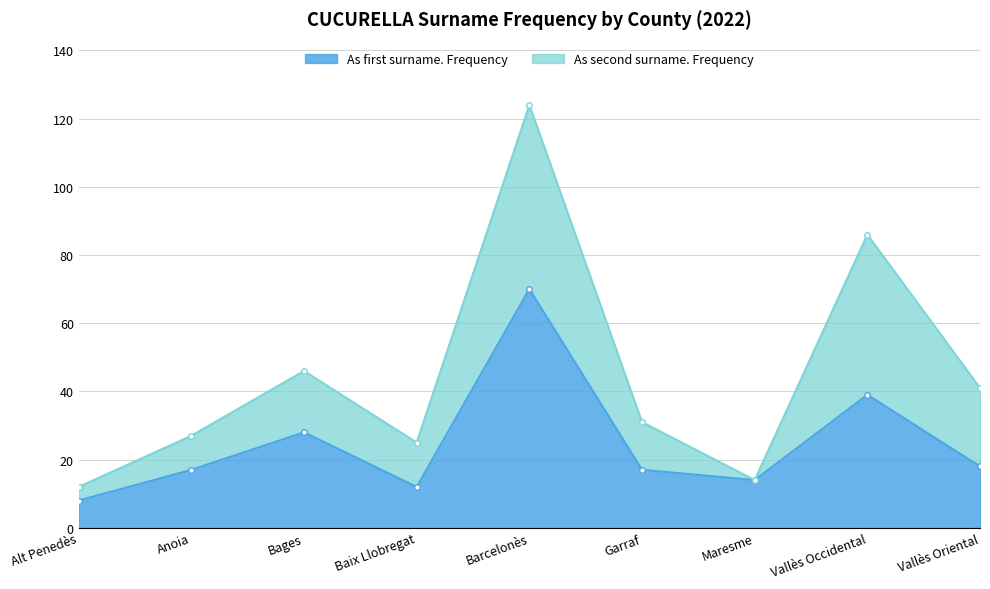

Which has a higher value, Garraf or Alt Penedès?

Garraf